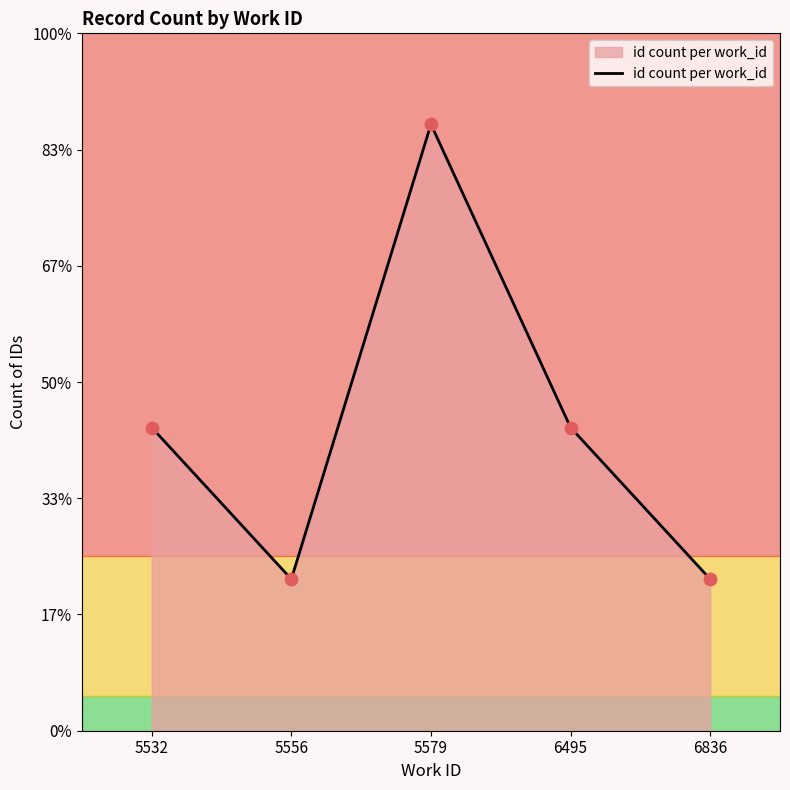

Approximately how many times larger is the value at 6836 compared to 6495?

0.5